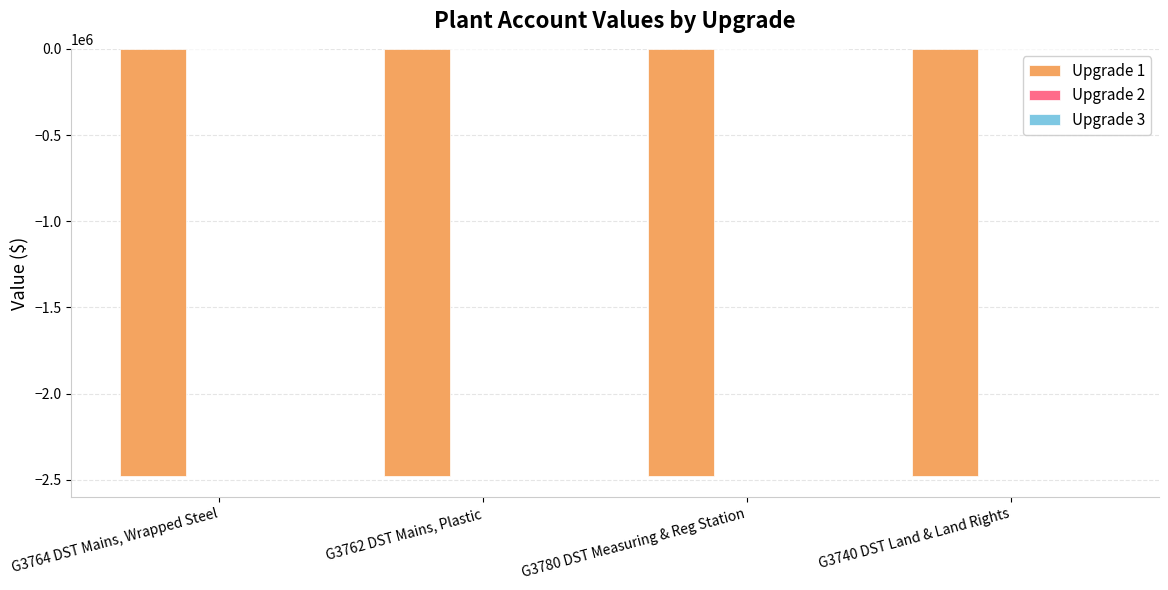

What is the label of the 1st bar from the left?

G3764 DST Mains, Wrapped Steel